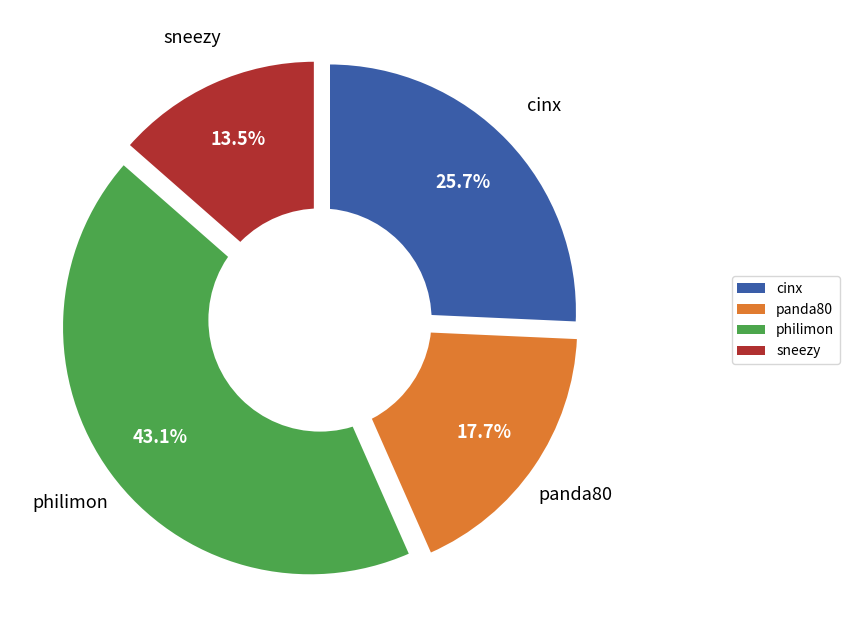

Approximately how many times larger is the value at philimon compared to cinx?

1.7